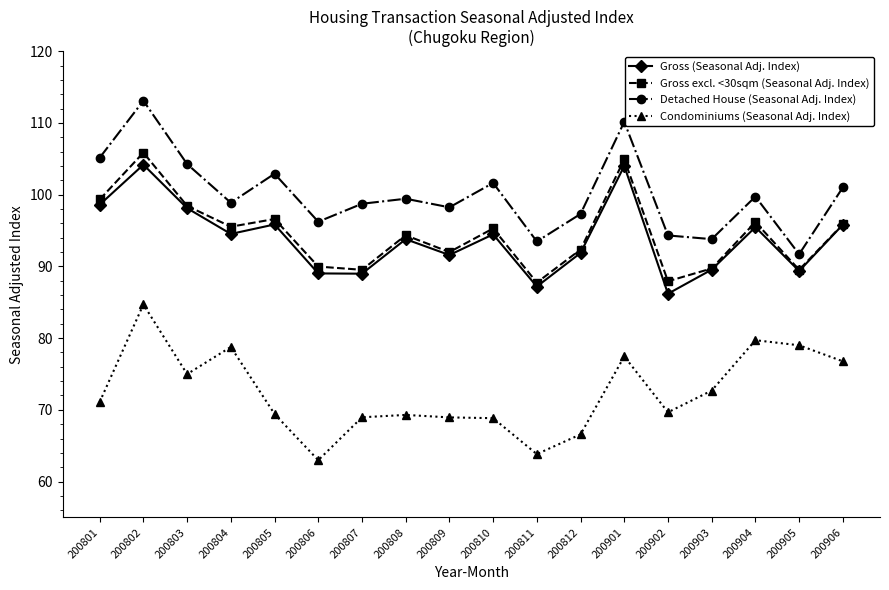

Which category has the highest value in the Detached House (Seasonal Adj. Index) series?

200802